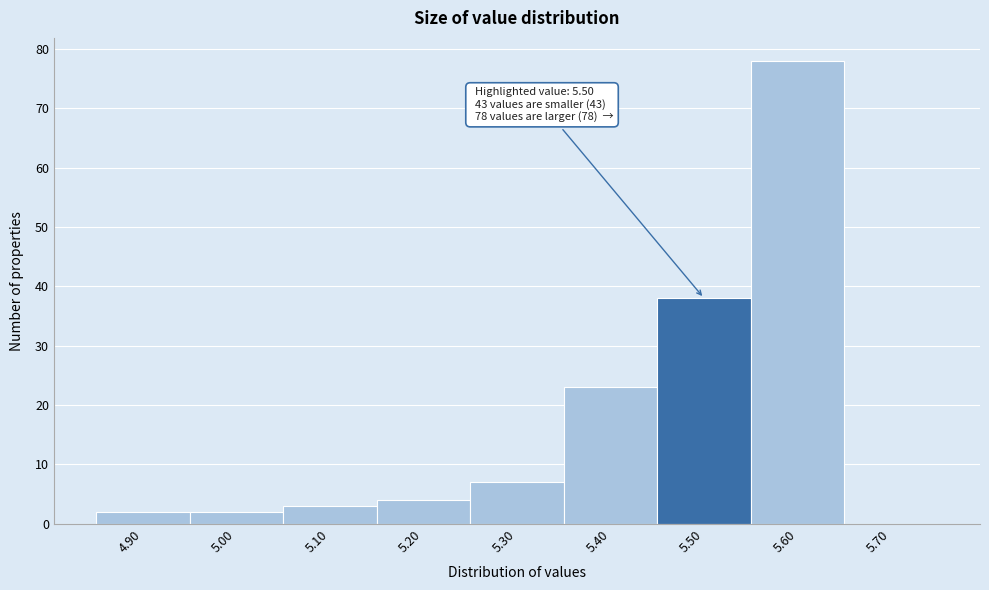

Over which range of the x-axis is the bar tallest?

5.55 to 5.65